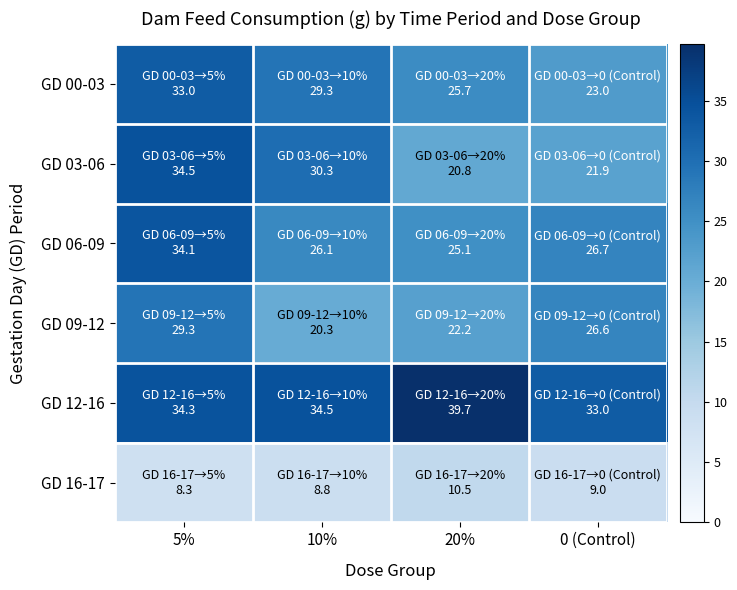

Which has a higher value, 5% or 10%?

5%